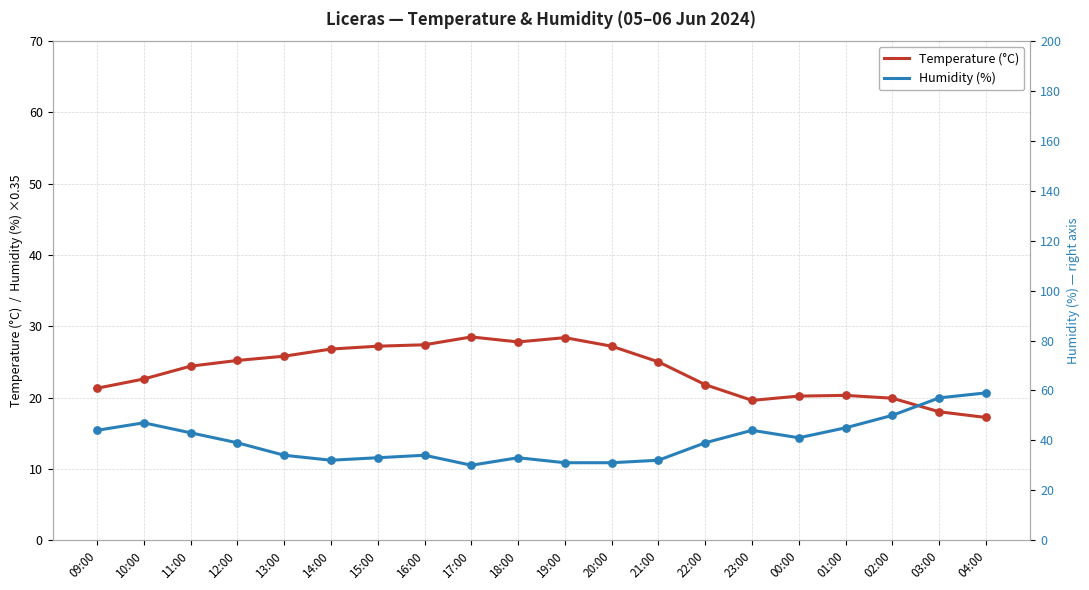

Is the value of Temperature (°C) at 19:00 greater than the value of Humidity (%) at 04:00?

Yes